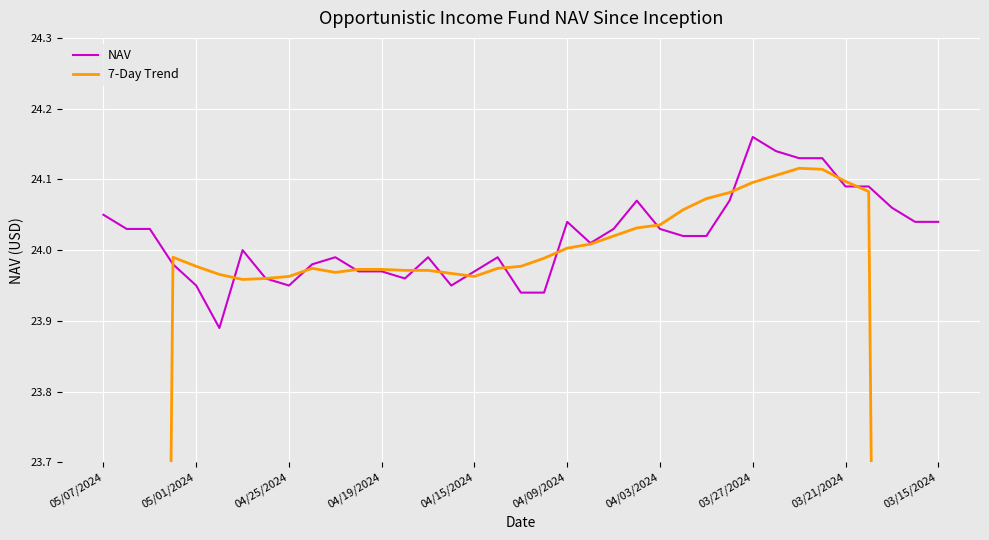

How many lines are shown in the chart?

2